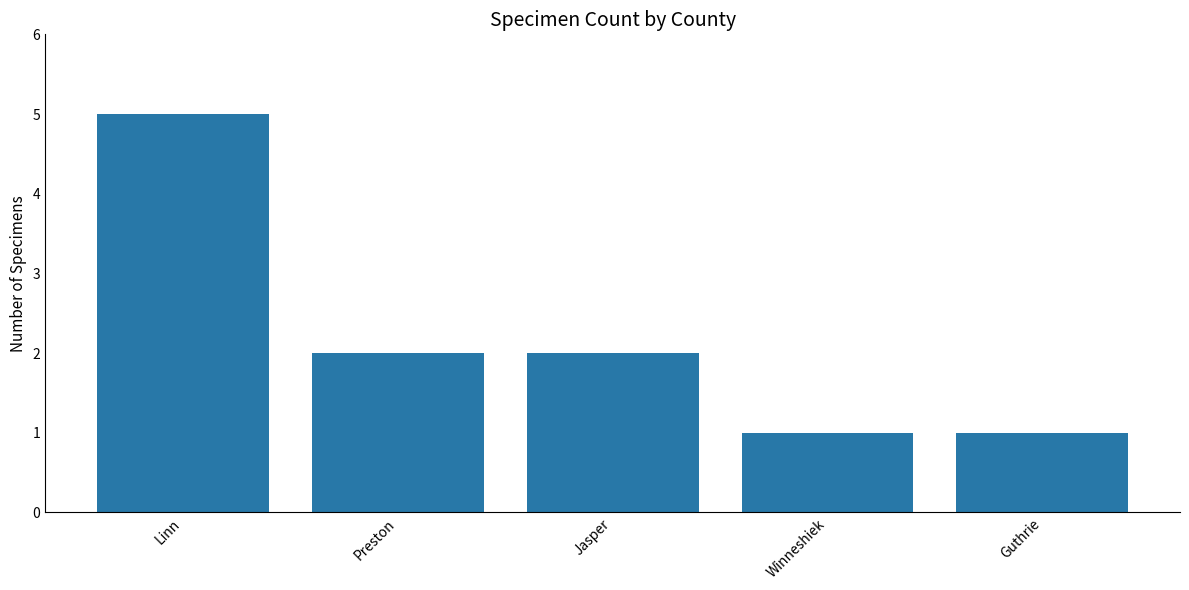

The chart shows a value of 2 at Jasper. True or false?

True